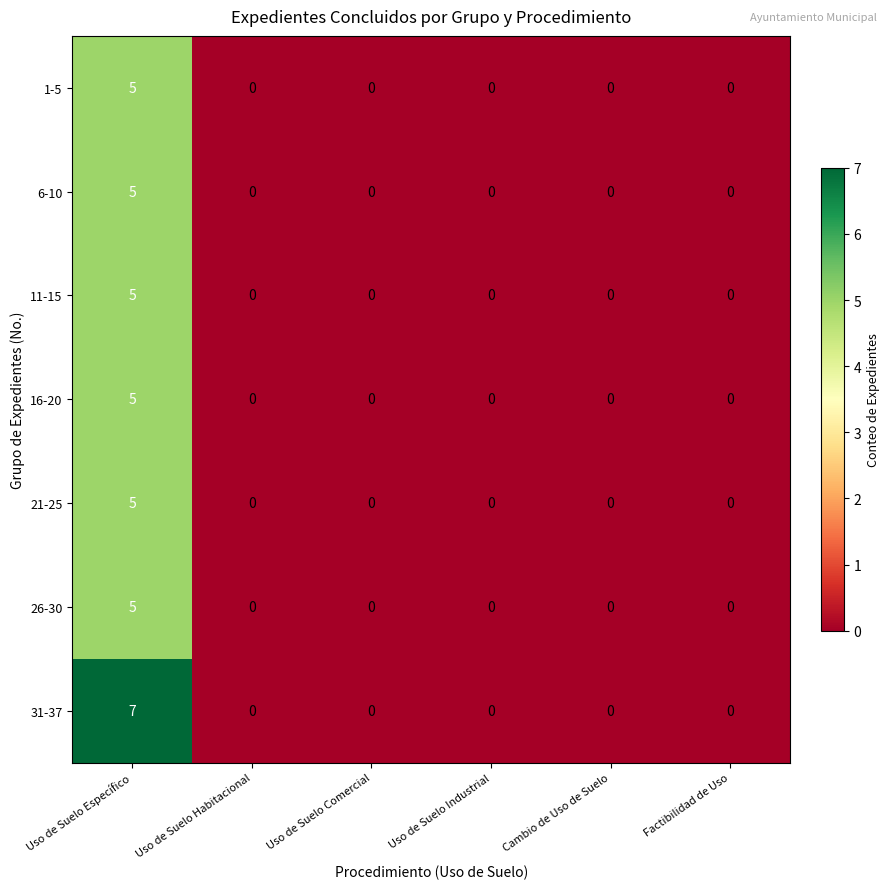

What is the highest value of the 6-10 series?

5